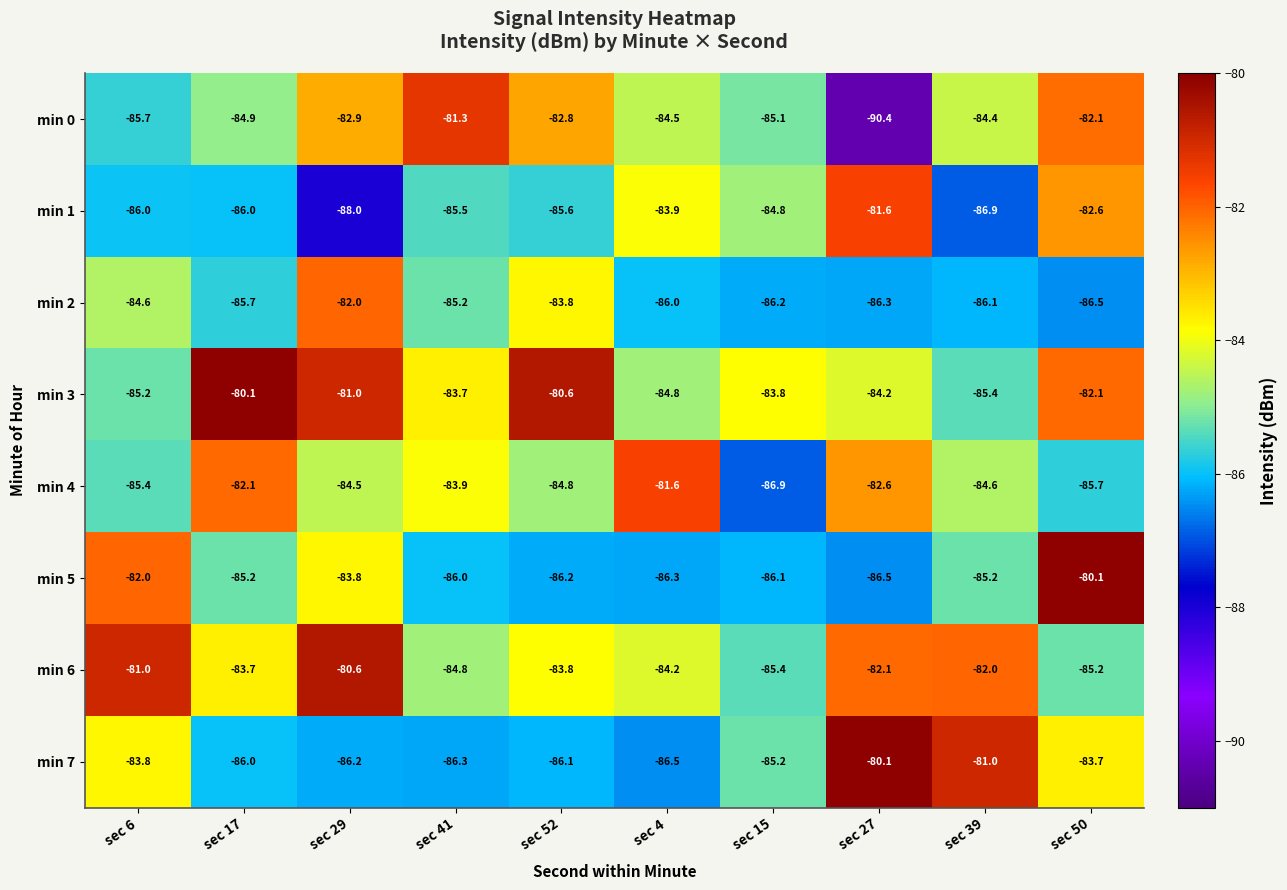

What is the greatest value displayed?

-80.1